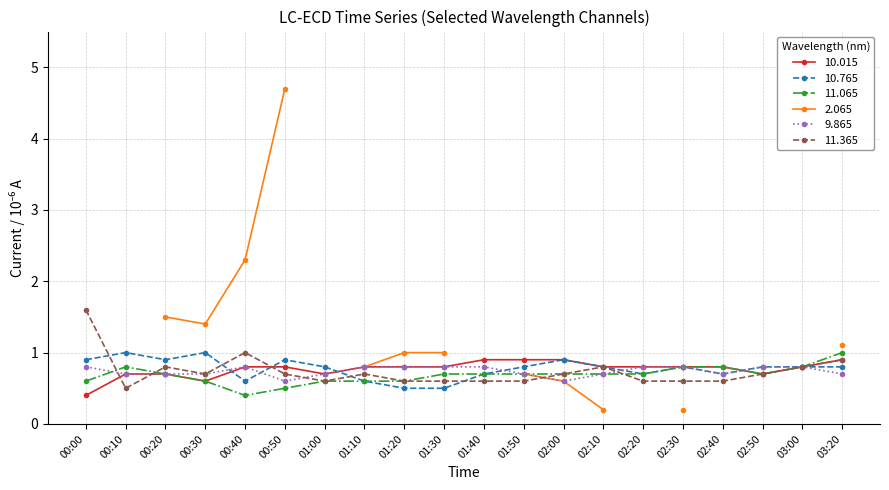

Where is  11.365 nearest to the value 1?

00:40